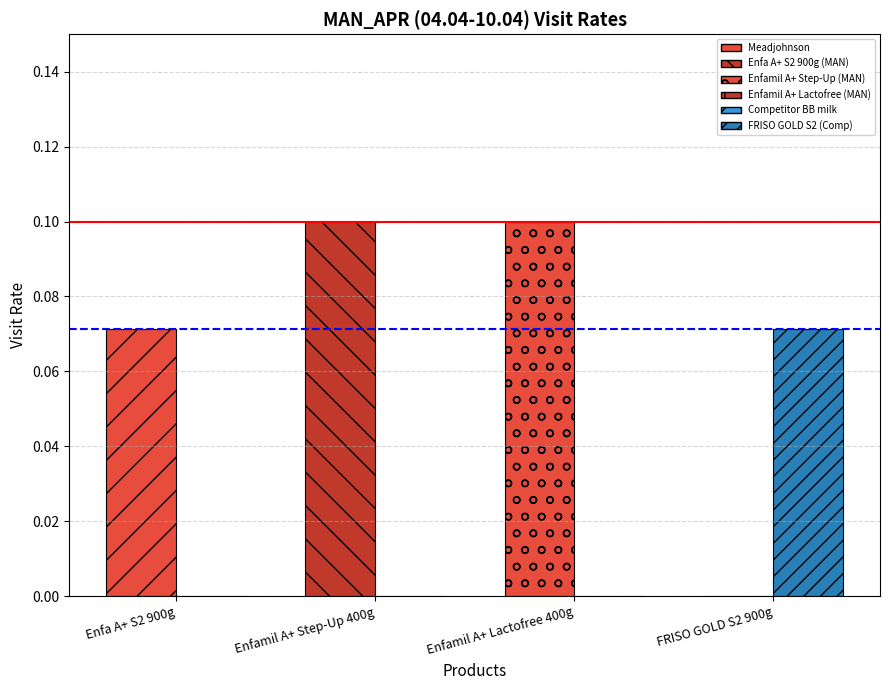

What position from the right is Enfa A+ S2 900g?

4